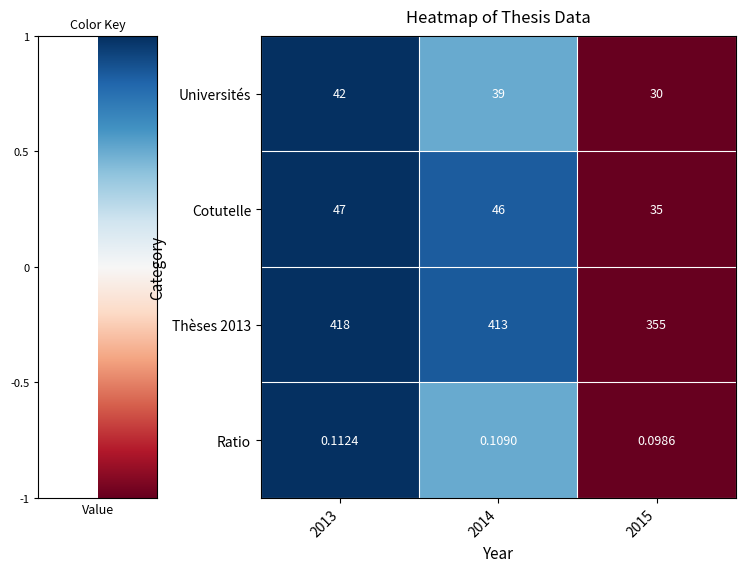

How many categories are shown in the chart?

3